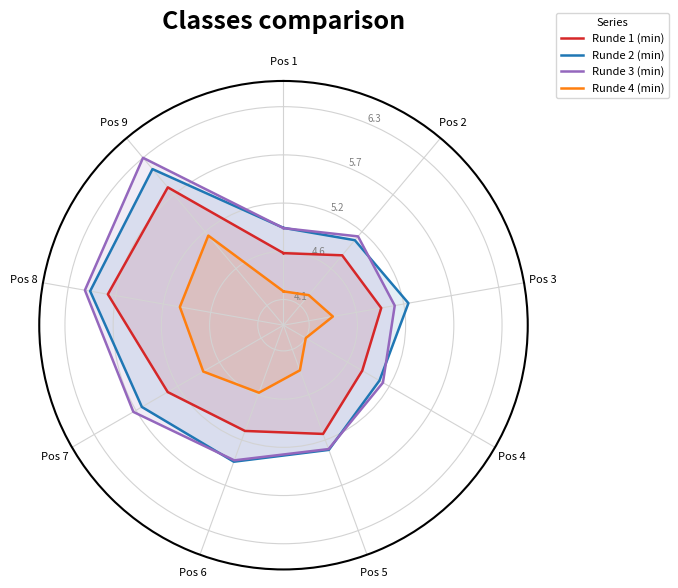

At which category is the sum across all series the highest?

Pos 9